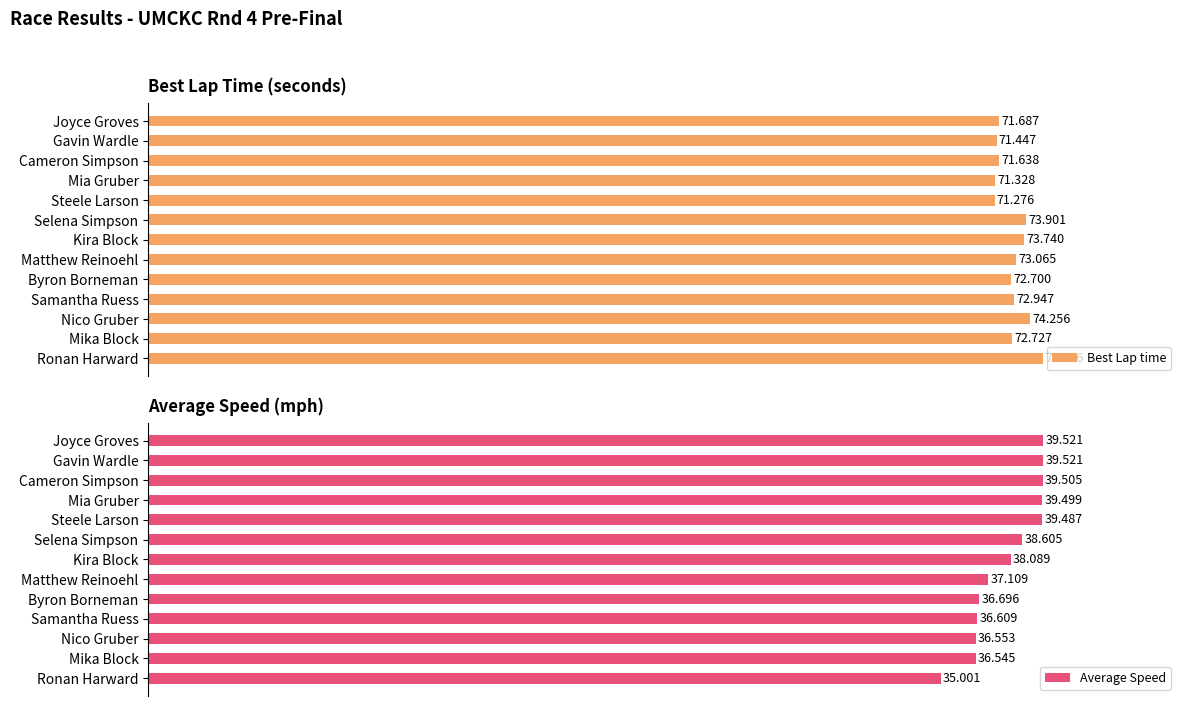

At which label does Best Lap time reach its minimum?

Steele Larson